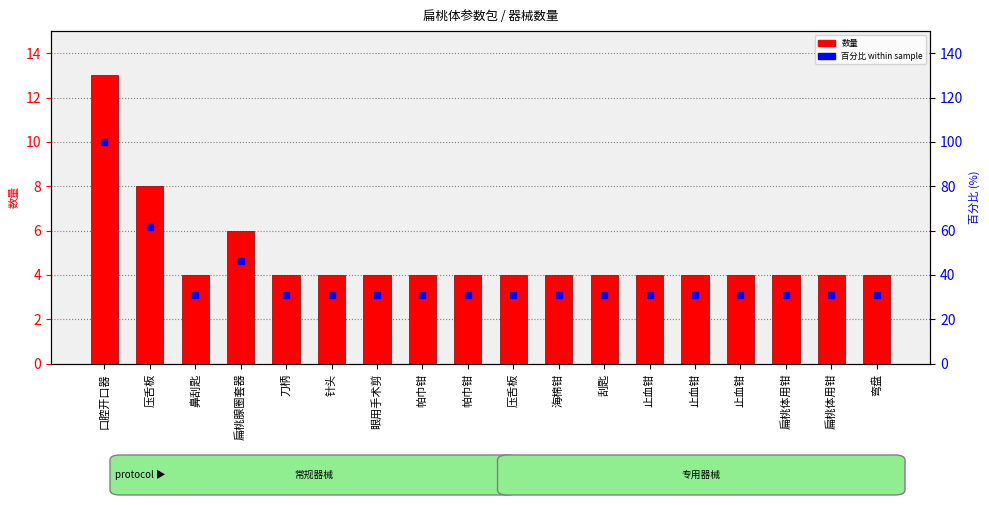

Which series has the widest spread of Y values?

百分比 within sample